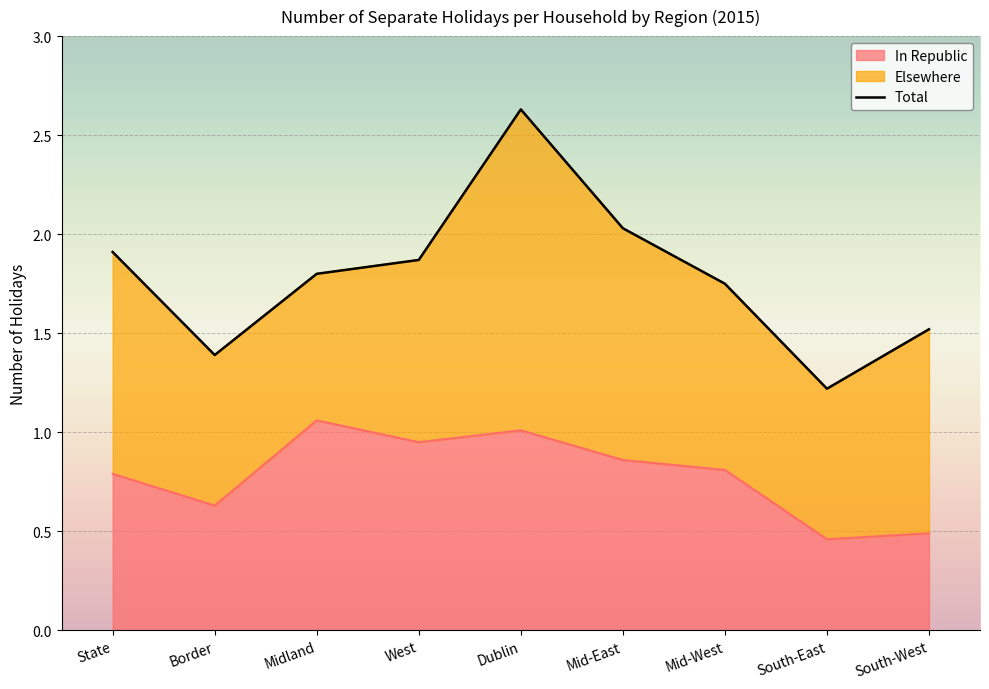

Reading right to left, transcribe all the data shown in this chart.

South-West=1.5	South-East=1.2	Mid-West=1.8	Mid-East=2.0	Dublin=2.6	West=1.9	Midland=1.8	Border=1.4	State=1.9